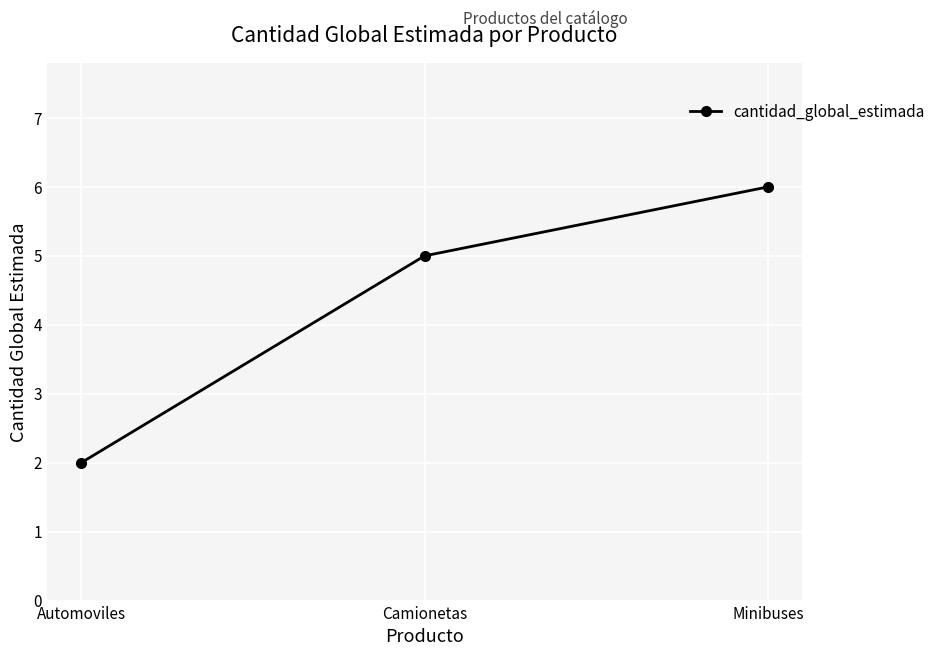

What is the difference between the values at Minibuses and Automoviles?

4